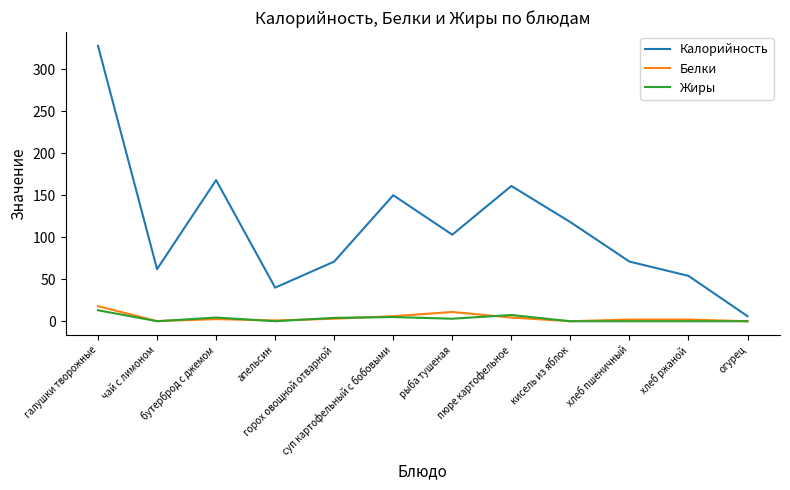

Which series has the widest spread of values?

Калорийность